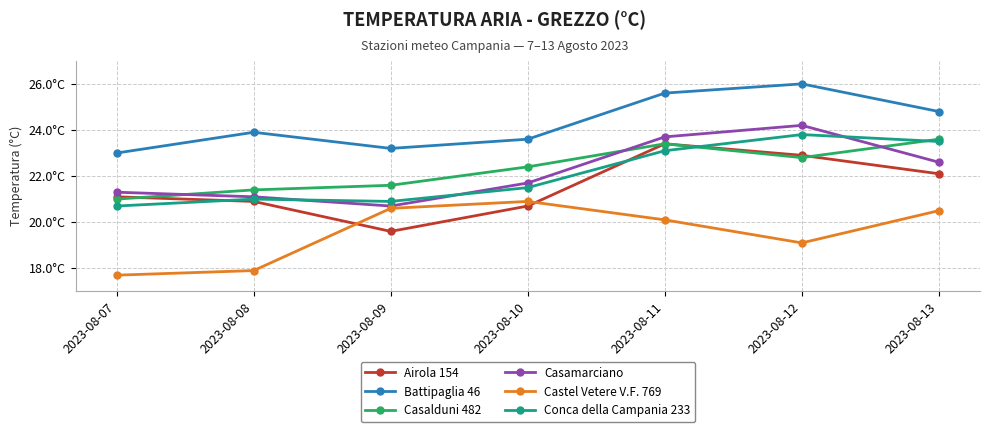

How many interior local peaks does the Airola 154 series have?

1